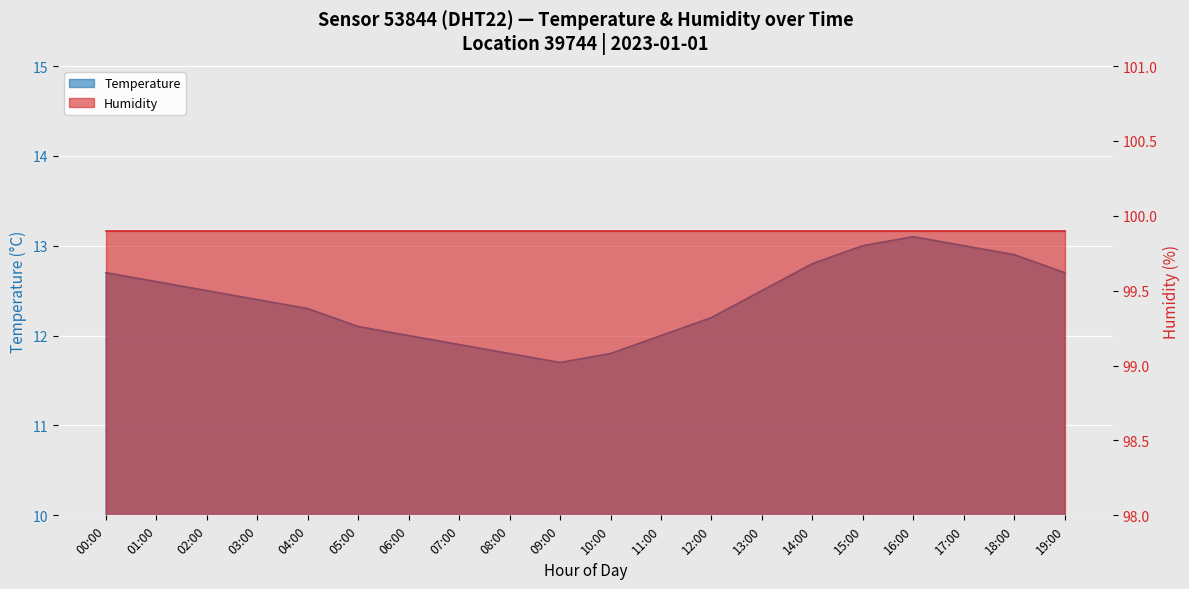

Which label corresponds to the smallest value in the chart?

09:00